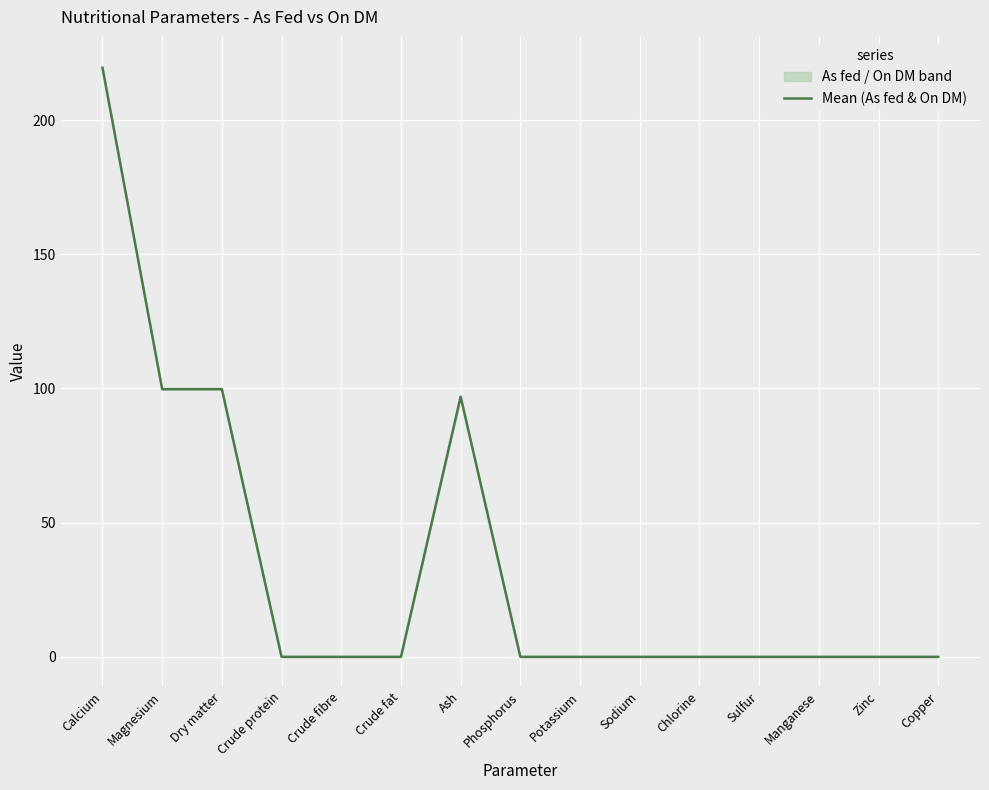

Reading left to right, what are all the values shown in this chart?

Calcium=219.5	Magnesium=99.8	Dry matter=99.8	Crude protein=0.0	Crude fibre=0.0	Crude fat=0.0	Ash=97.0	Phosphorus=0.0	Potassium=0.0	Sodium=0.0	Chlorine=0.0	Sulfur=0.0	Manganese=0.0	Zinc=0.0	Copper=0.0